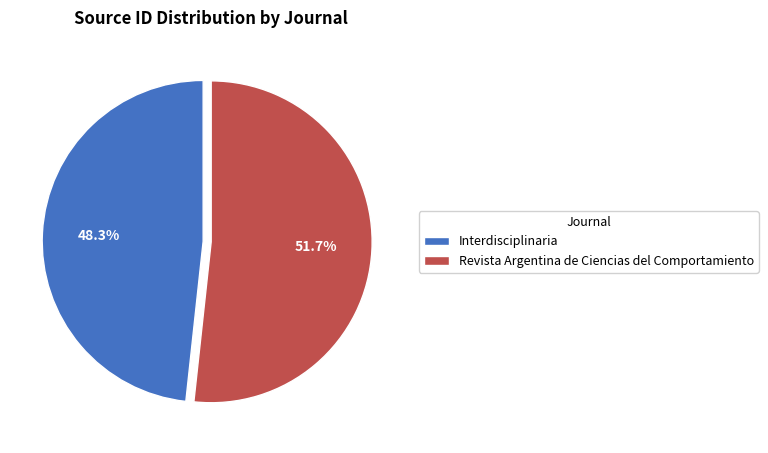

Which slice is the smallest?

Interdisciplinaria